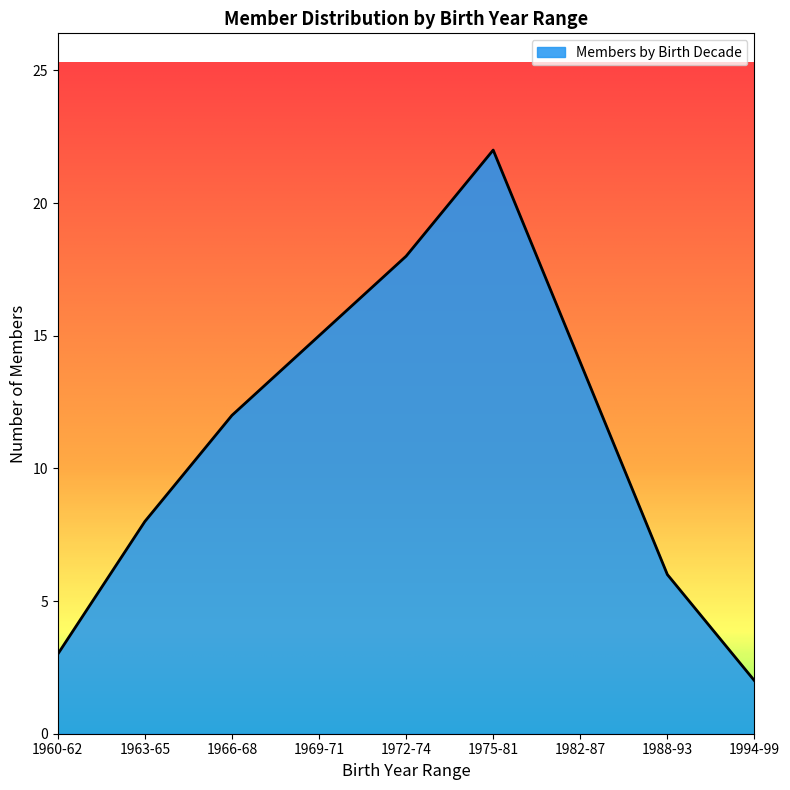

What is the average value?

11